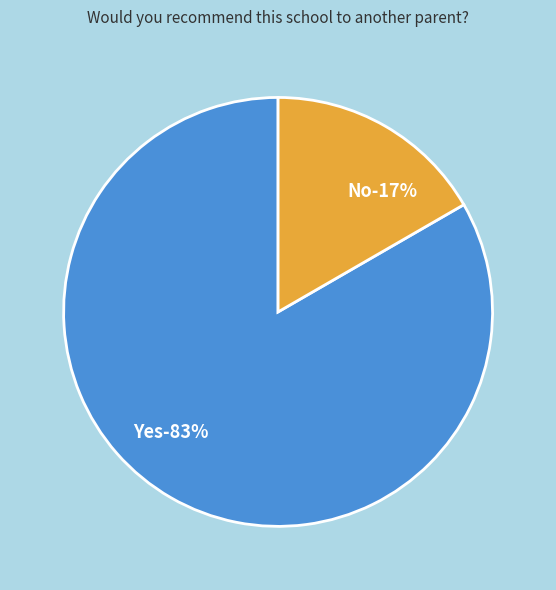

Which slice represents more than half of the pie?

Yes